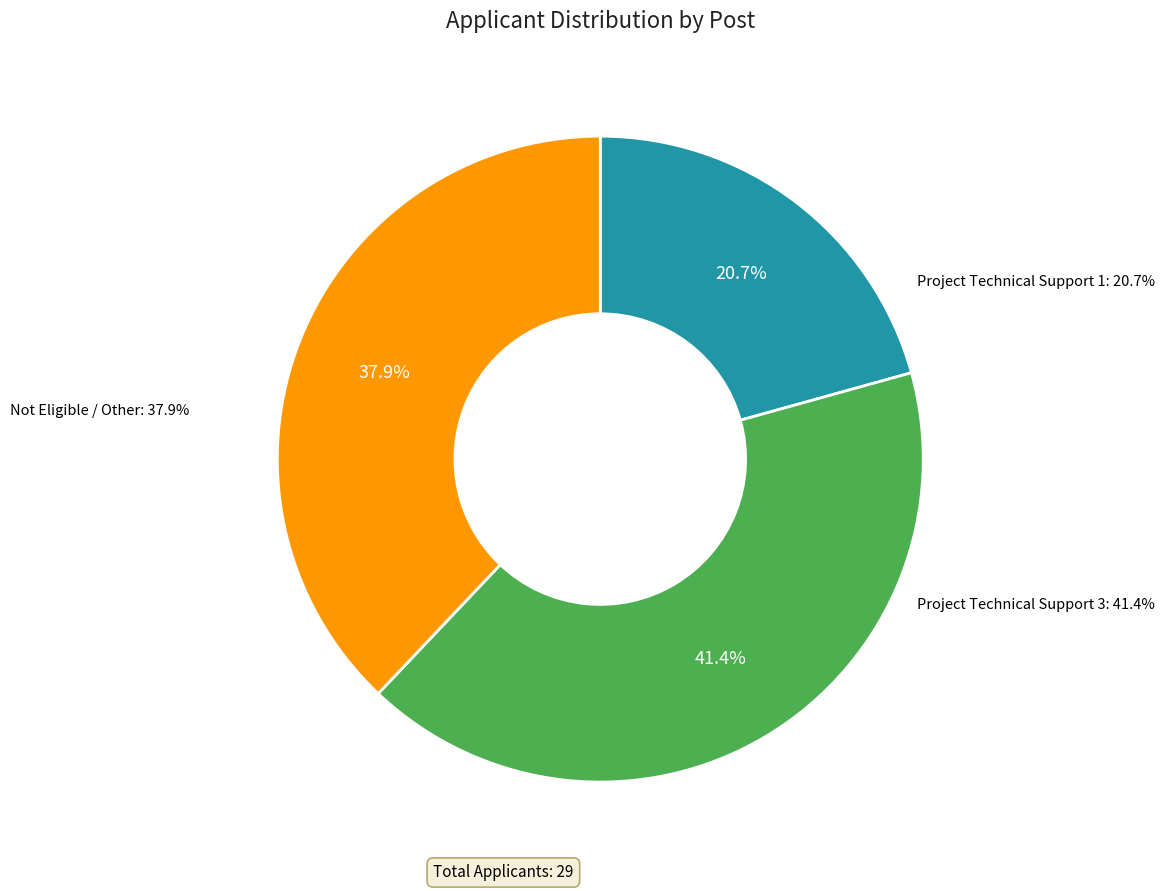

What is the smallest slice in the pie chart?

Project Technical Support 1